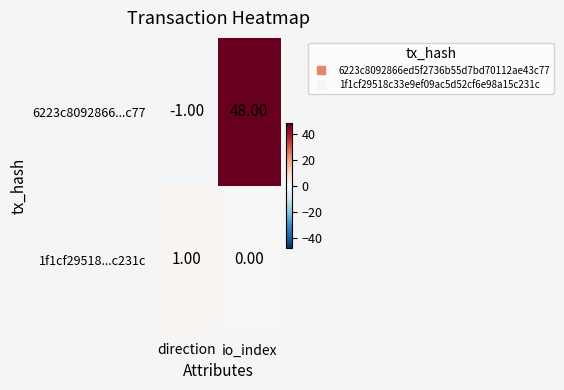

What is the sum of the 6223c8092866...c77 values at io_index and direction?

47